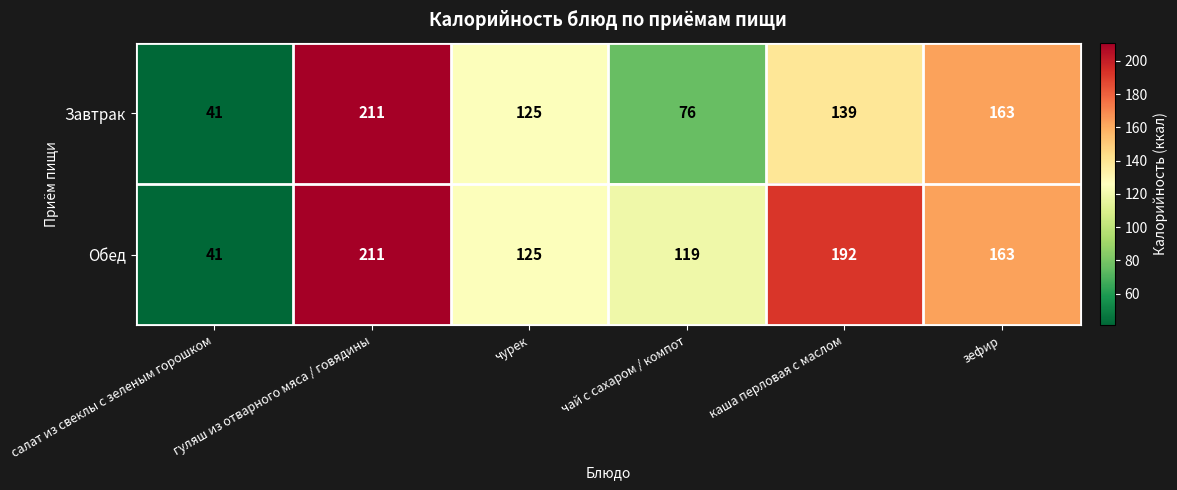

Between чурек and чай с сахаром / компот, which series saw the biggest shift?

Завтрак